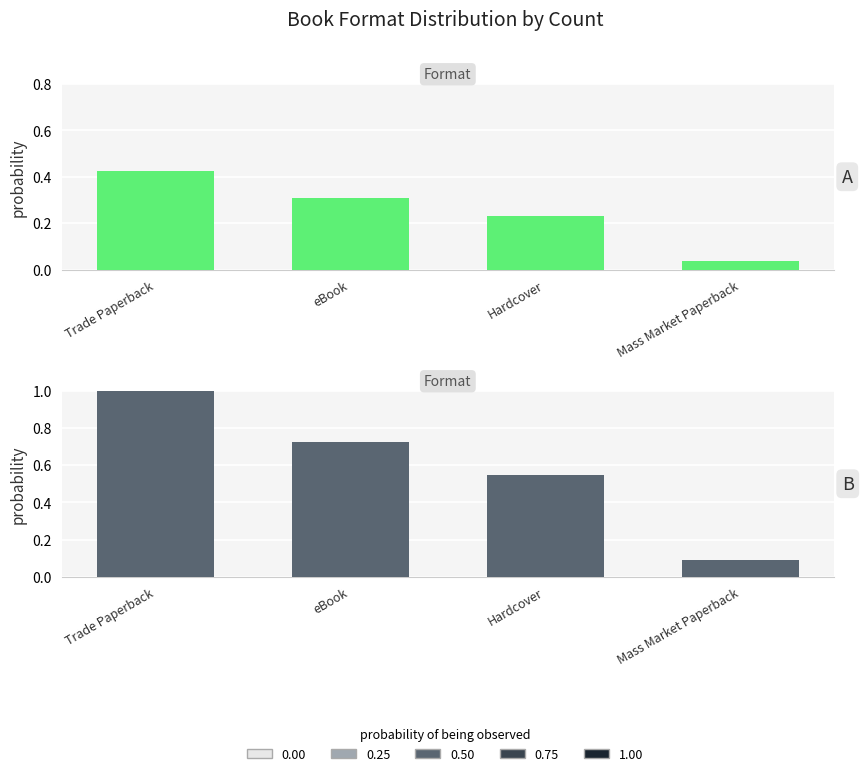

Which series changed the most between eBook and Hardcover?

Format Count